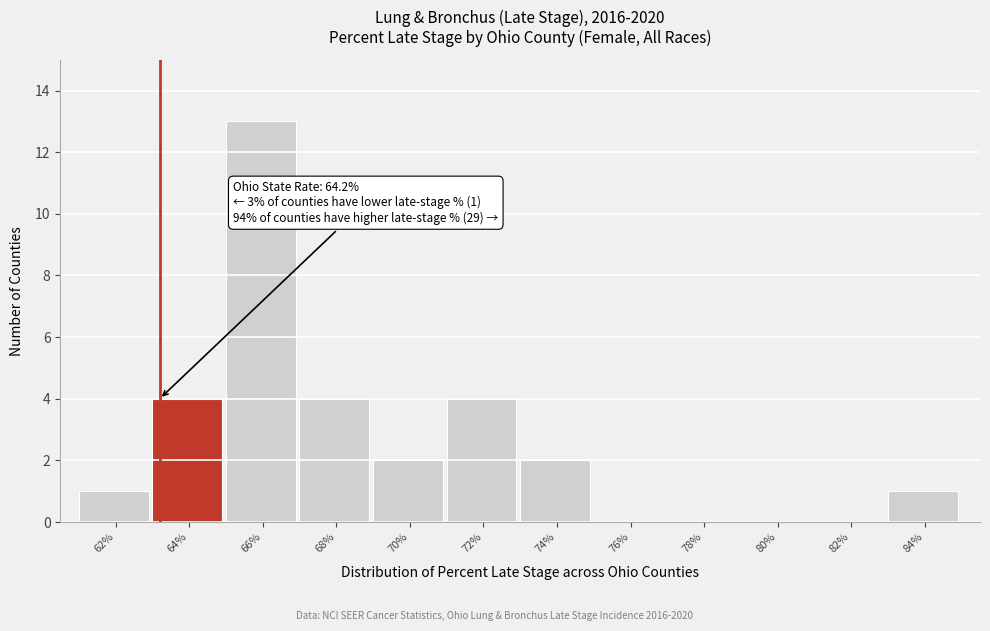

Reading right to left, transcribe all the data shown in this chart.

84%=1	82%=0	80%=0	78%=0	76%=0	74%=2	72%=4	70%=2	68%=4	66%=13	64%=4	62%=1